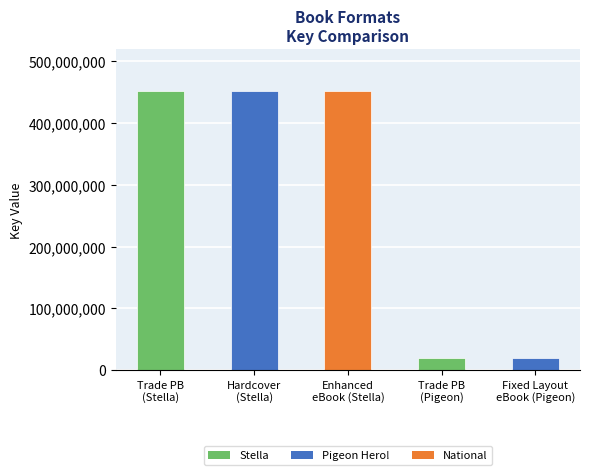

Count the values in the range 18660692 to 452019201.

5